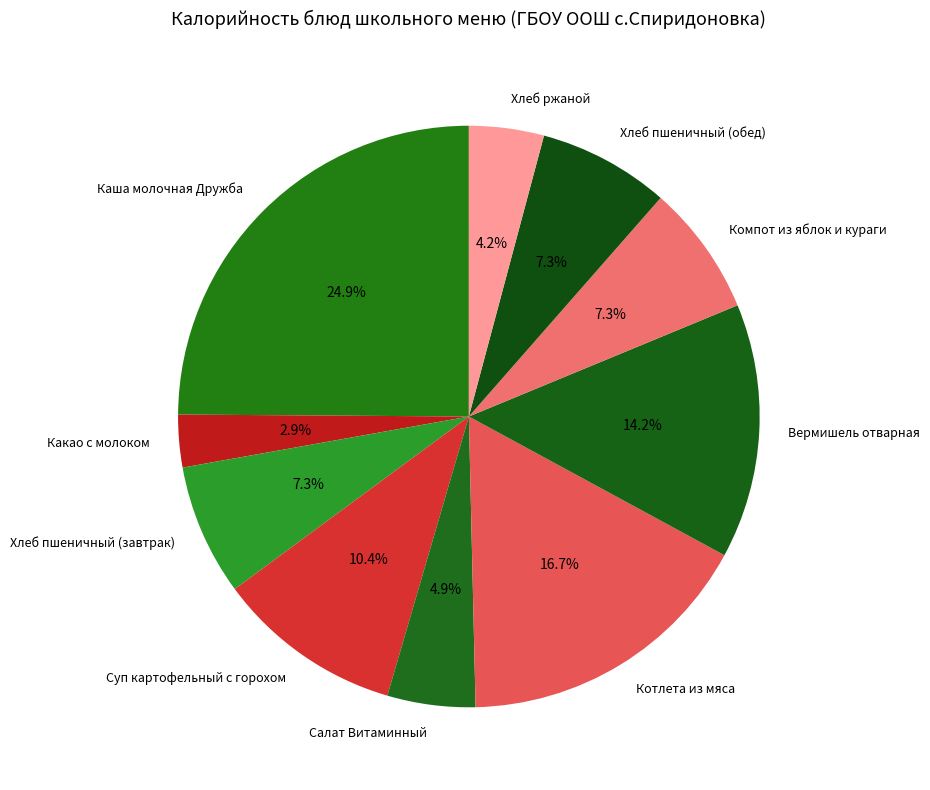

What percentage do Компот из яблок и кураги and Вермишель отварная together represent?

21.5%